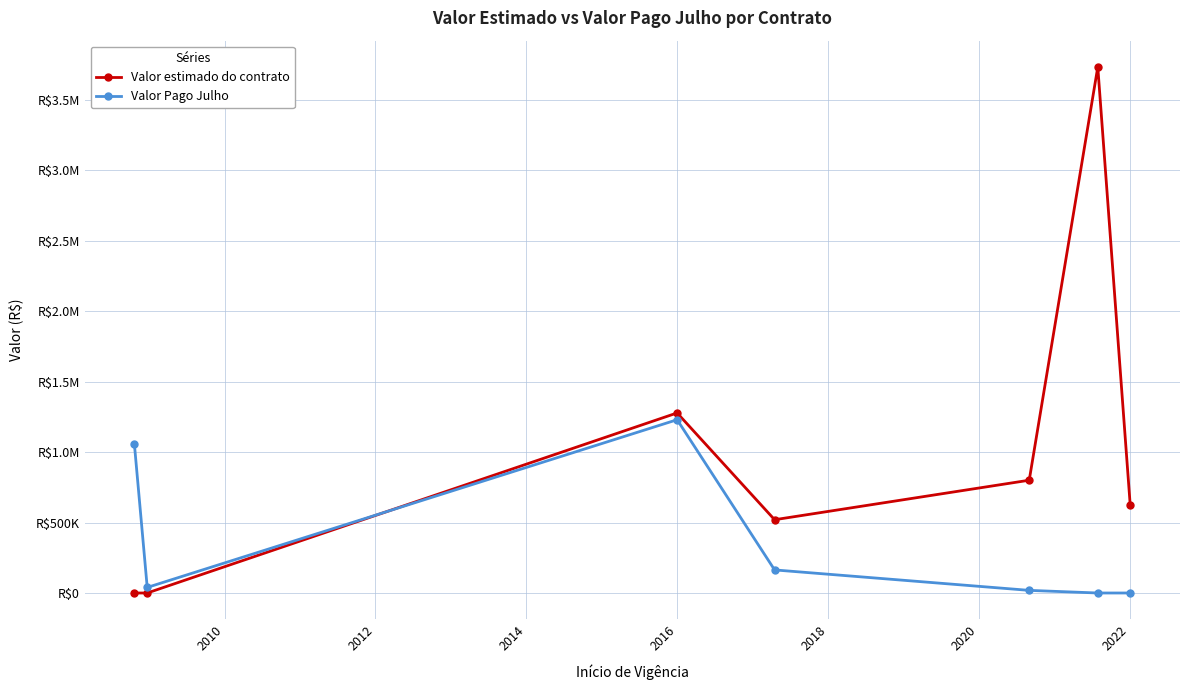

What is the maximum value shown in the chart?

3731206.9